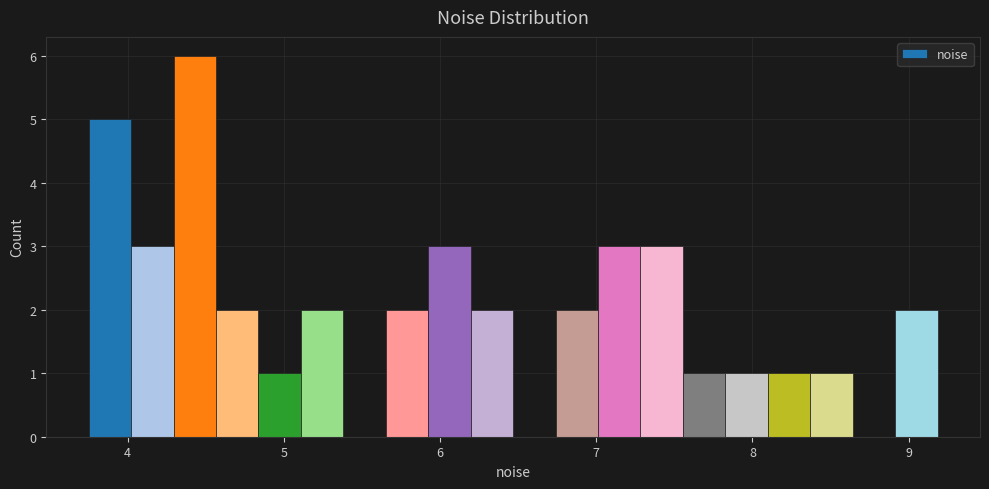

Around what value on the x-axis is the tallest bar? Give the approximate position of its centre, as read against the axis.

4.4